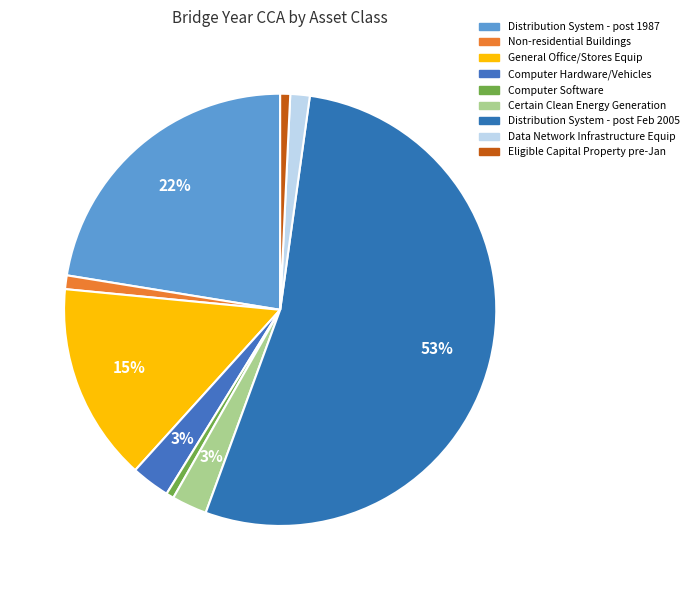

What percentage is the Data Network Infrastructure Equip slice, to the nearest percent?

1%